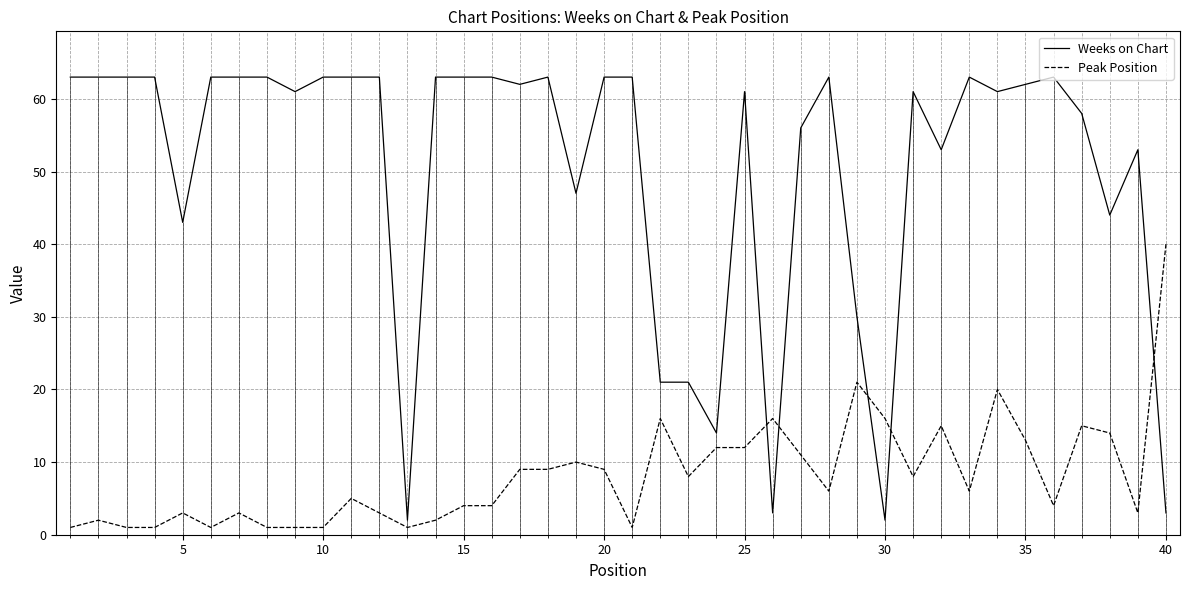

Which series ends up on top after the final intersection of Weeks on Chart and Peak Position?

Peak Position